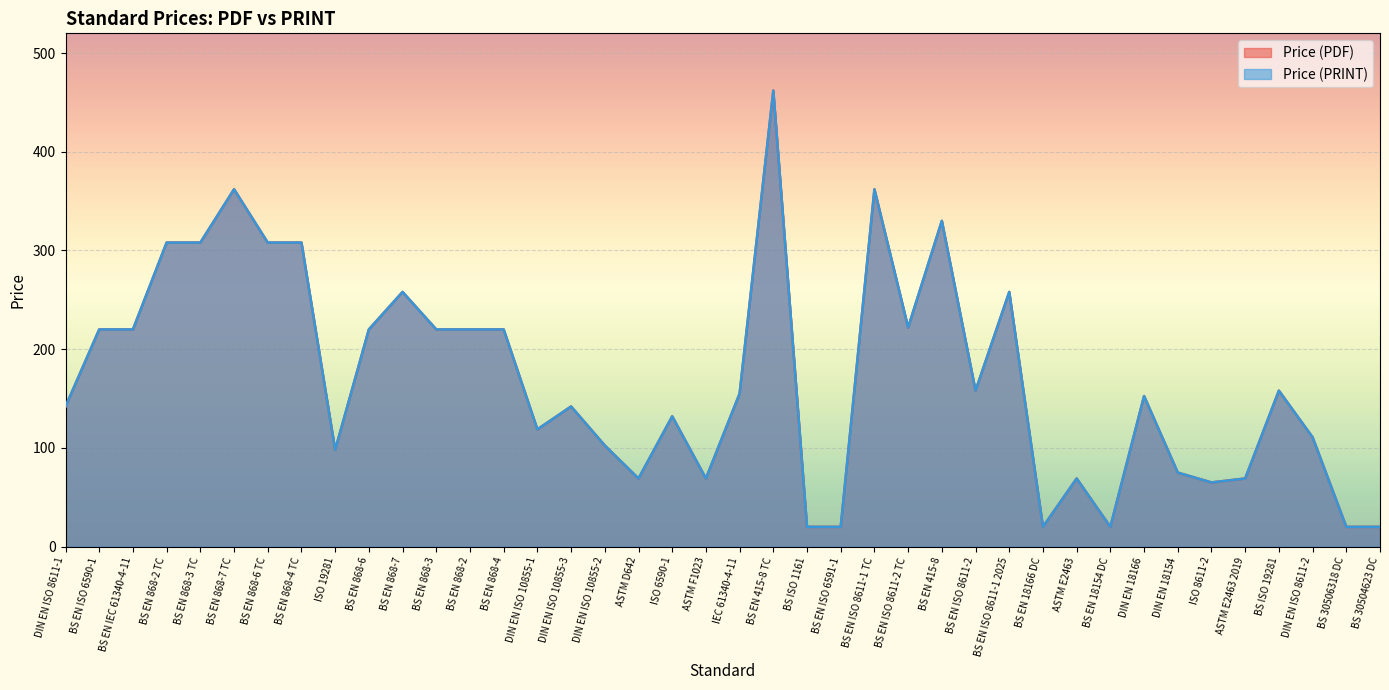

Where does the Price (PRINT) series first go above 155?

BS EN ISO 6590-1